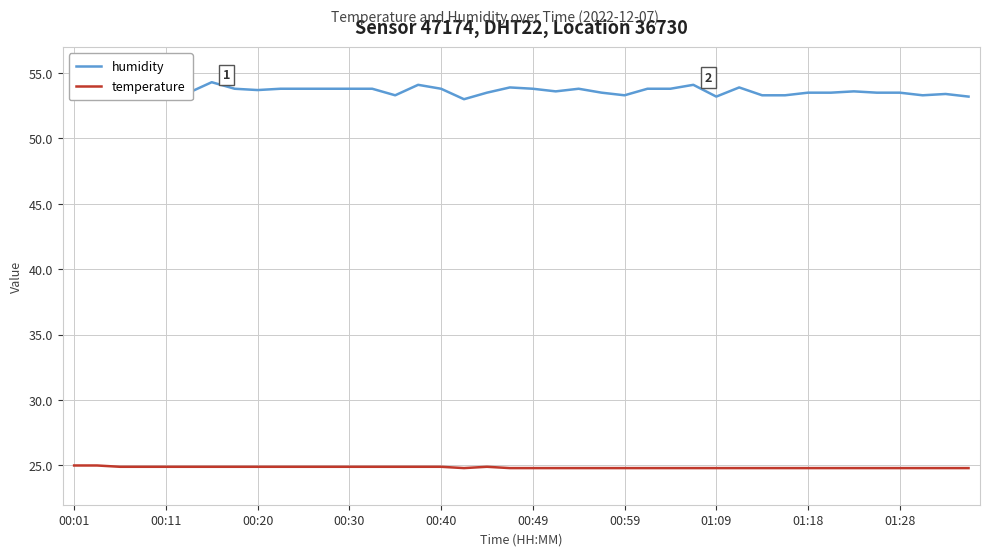

At how many categories does at least one series exceed 27?

40